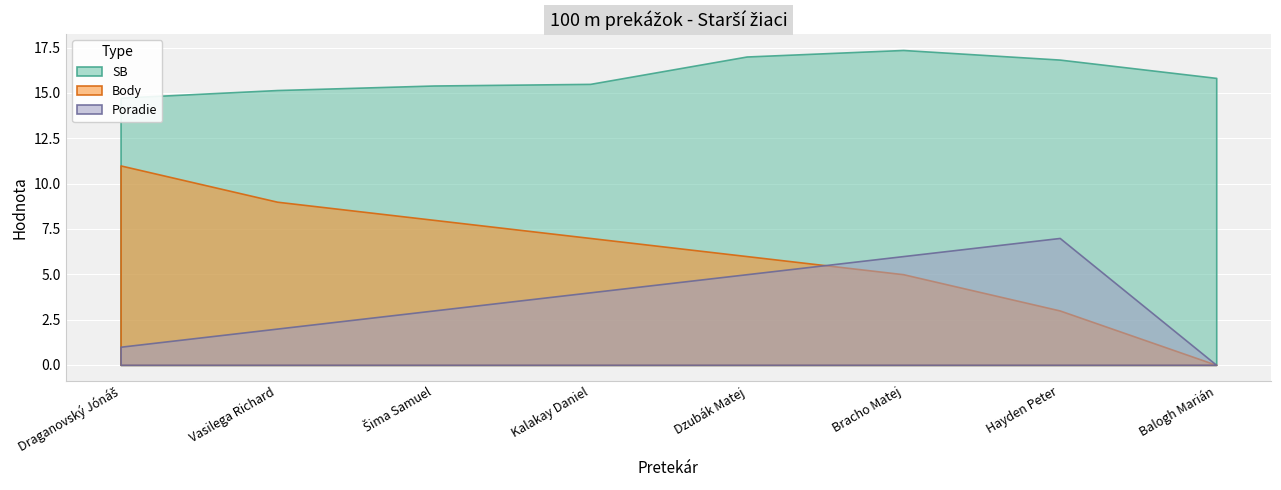

Is it true that SB equals 9.3 at Draganovský Jónáš?

False